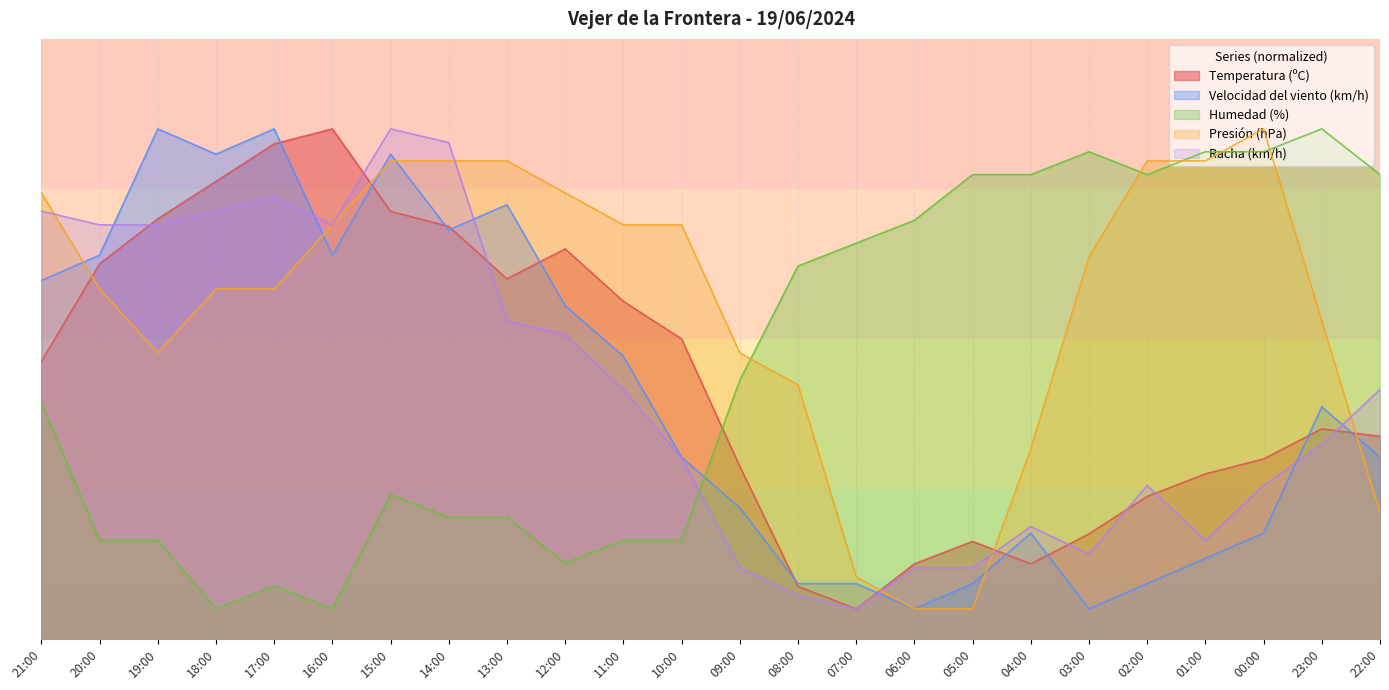

How many lines are shown in the chart?

5